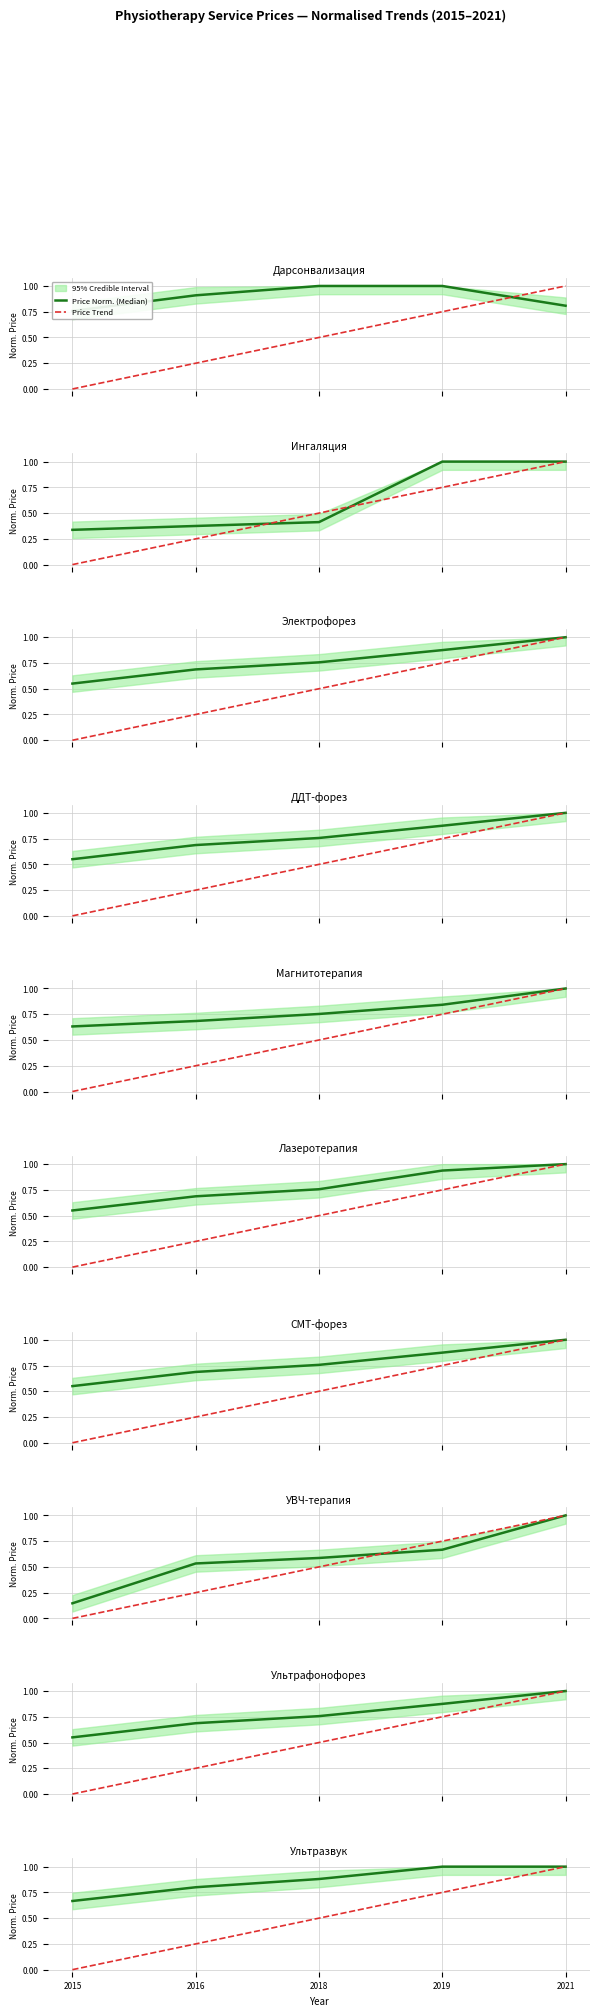

Is the value of Price Norm. (Median) at 2021 greater than the value of Price Trend at 2016?

Yes